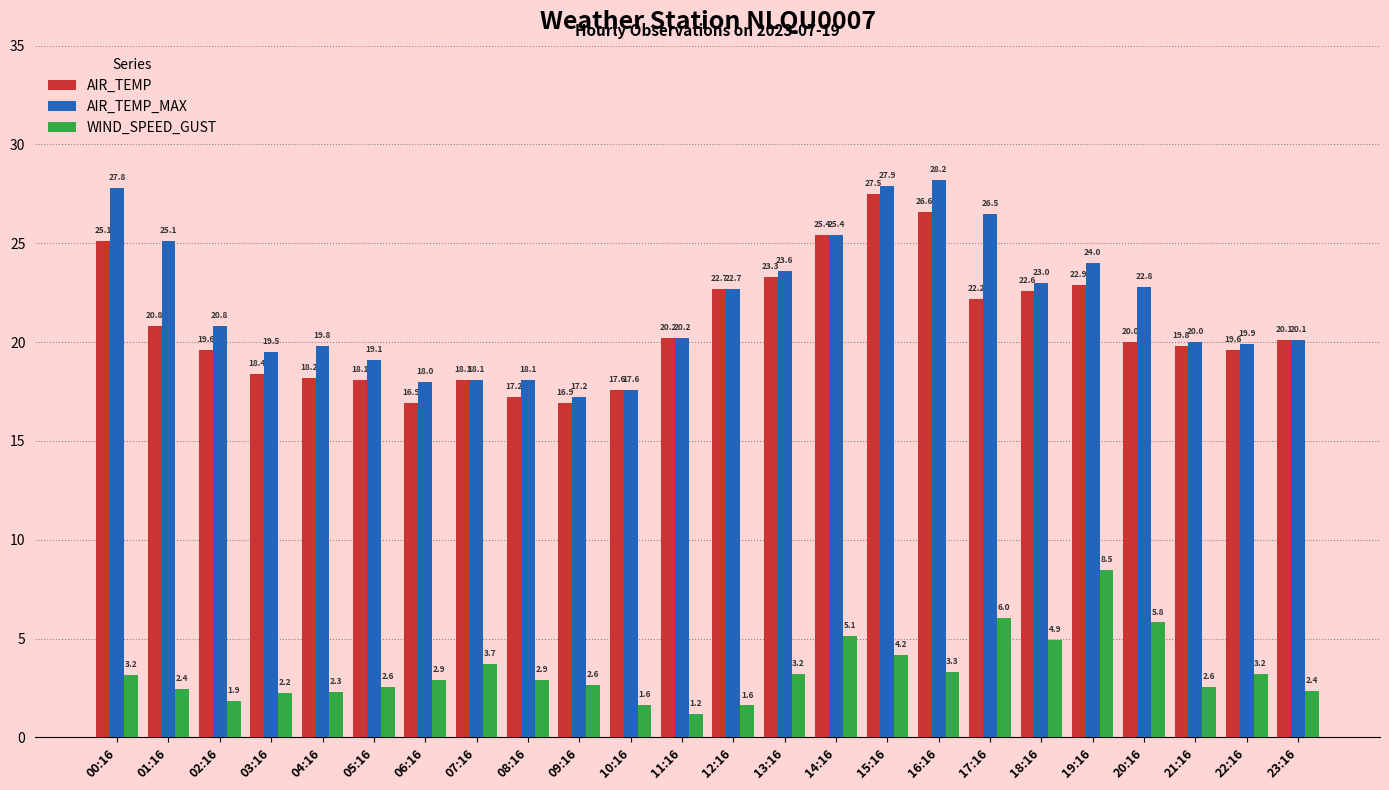

How many groups of bars are there?

24